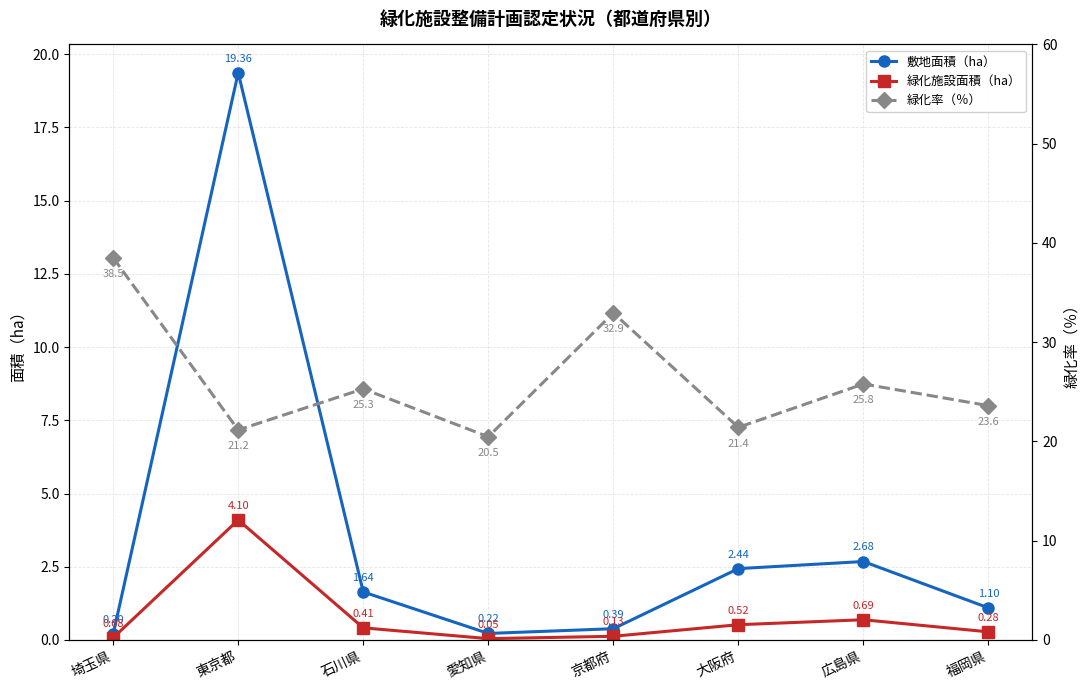

The value of 緑化施設面積（ha） at 愛知県 is 0.0. True or false?

True